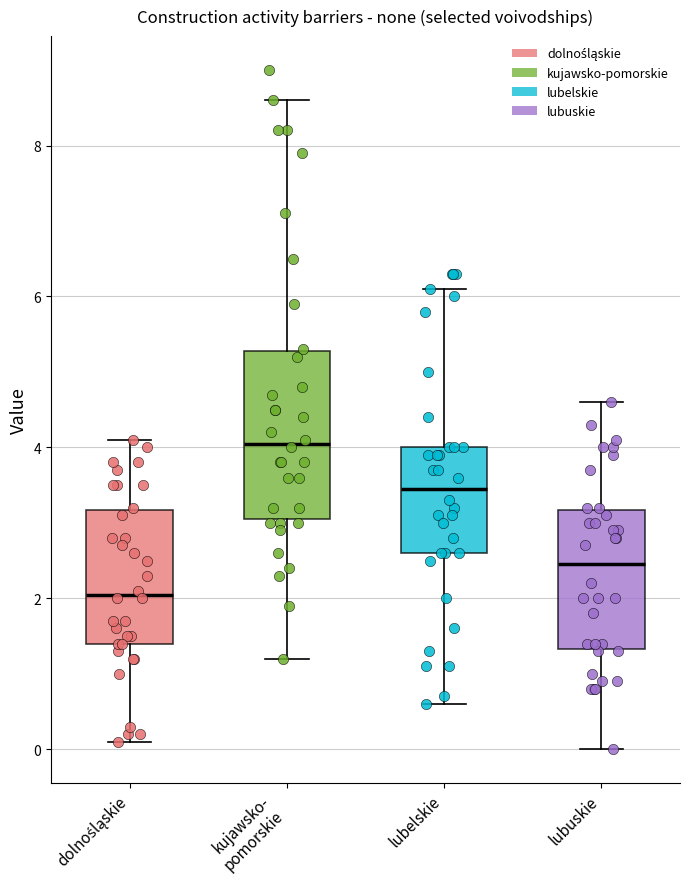

Reading left to right, transcribe this box plot: for each box, give where its median line is, the range the box spans, and where its two whiskers end, as read against the y-axis. The values are not printed on the chart, so give them approximately, as read against the axis.

dolnośląskie: median 2.0, box 1.4 to 3.2, whiskers 0.2 to 4.2
kujawsko- pomorskie: median 4.0, box 3.0 to 5.2, whiskers 1.2 to 8.6
lubelskie: median 3.4, box 2.6 to 4.0, whiskers 0.6 to 6.2
lubuskie: median 2.4, box 1.4 to 3.2, whiskers 0.0 to 4.6